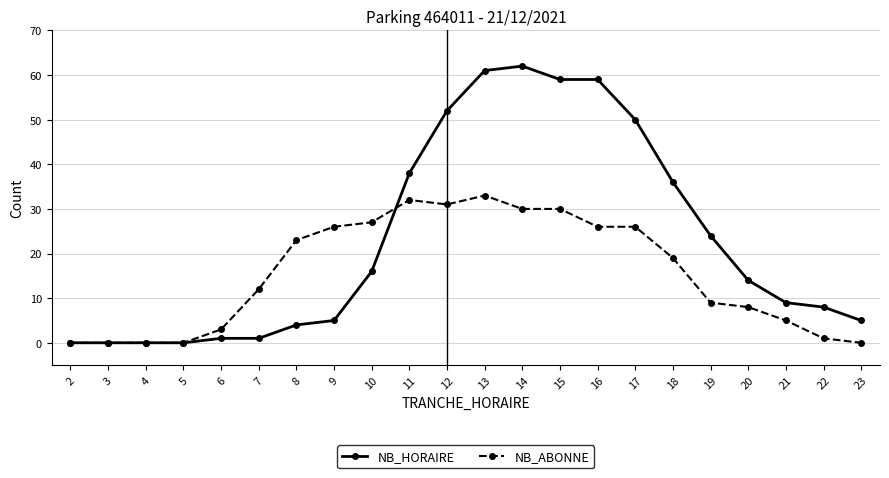

True or false: NB_ABONNE has more than 0 interior local peaks.

True